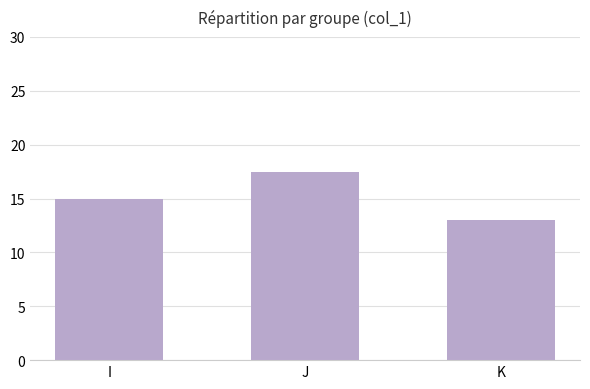

Read the value at I.

15.0